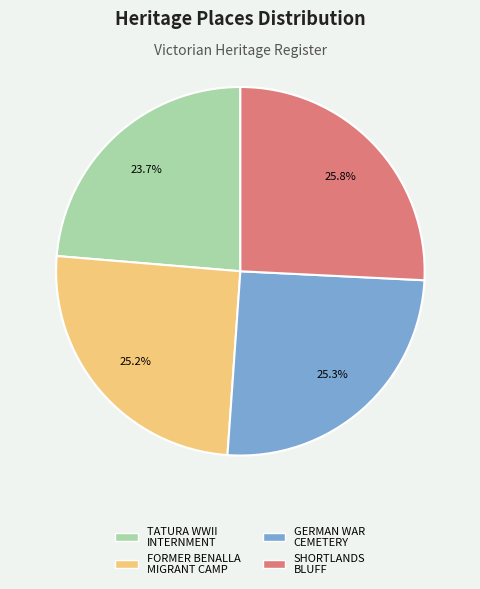

Does any single category account for the majority?

No